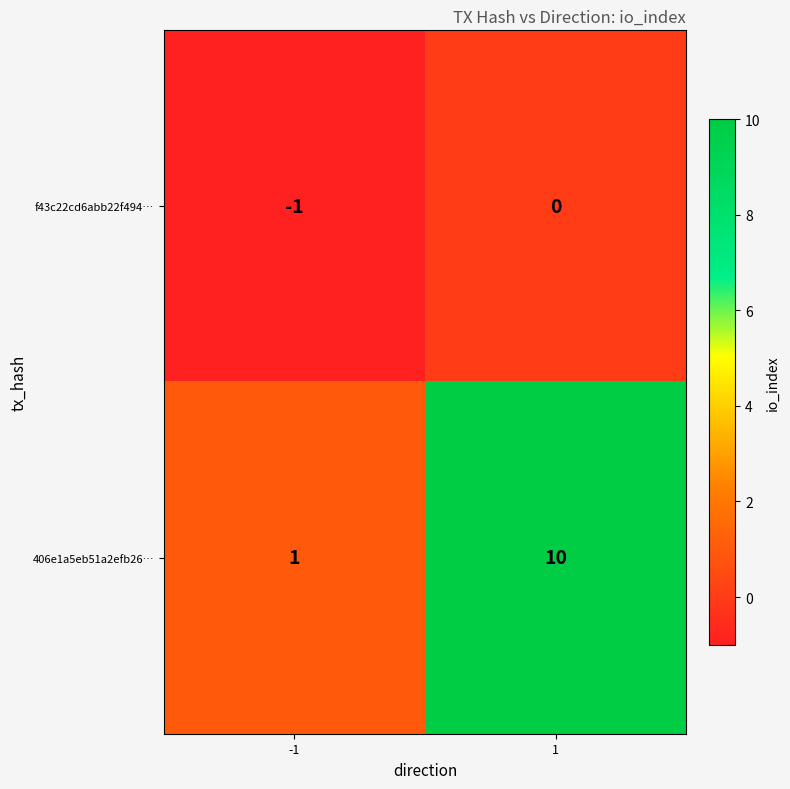

What is the smallest value displayed?

-1